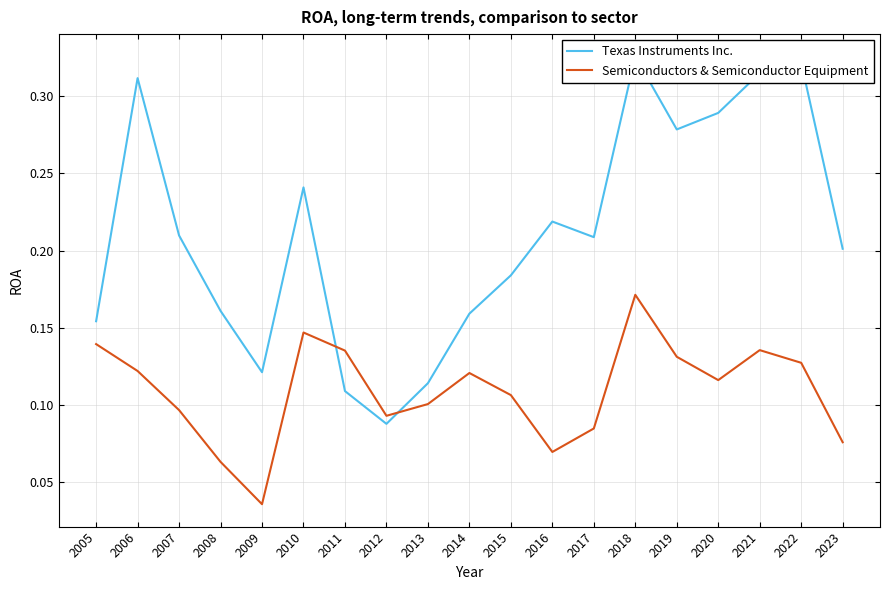

True or false: Semiconductors & Semiconductor Equipment and Texas Instruments Inc. cross at least once.

True